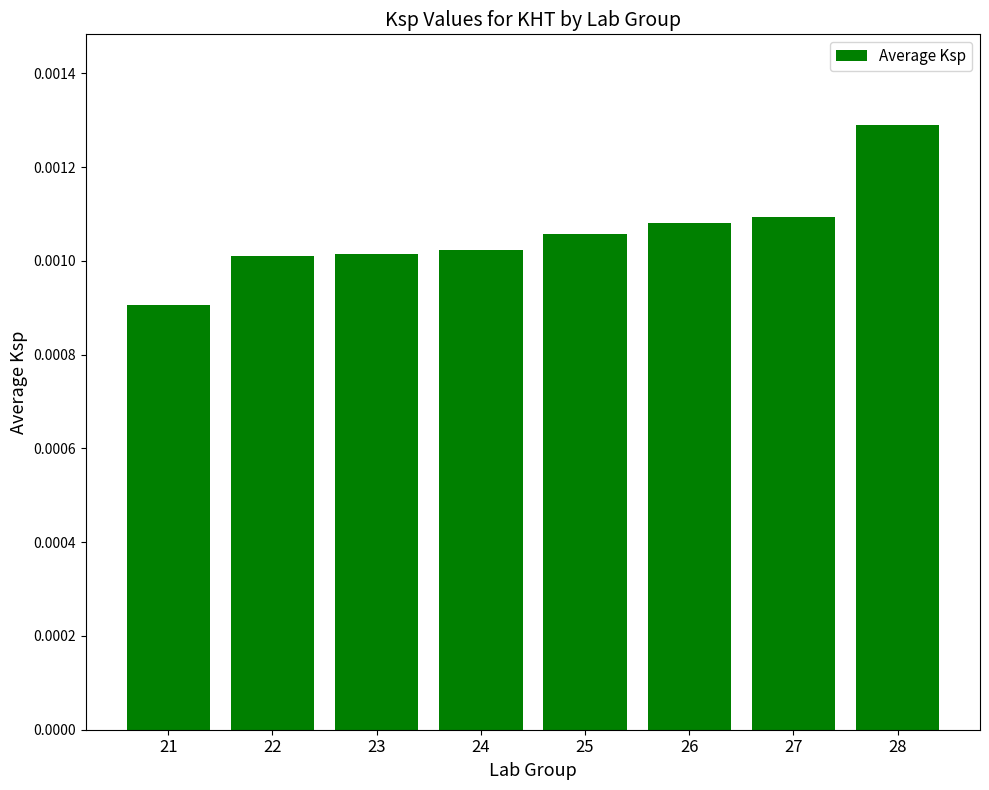

Which category has the lowest value across all series?

21